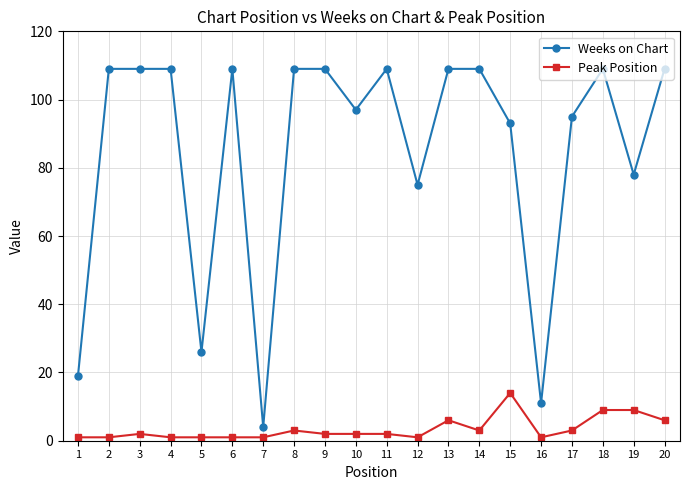

Count the number of data series in this chart.

2